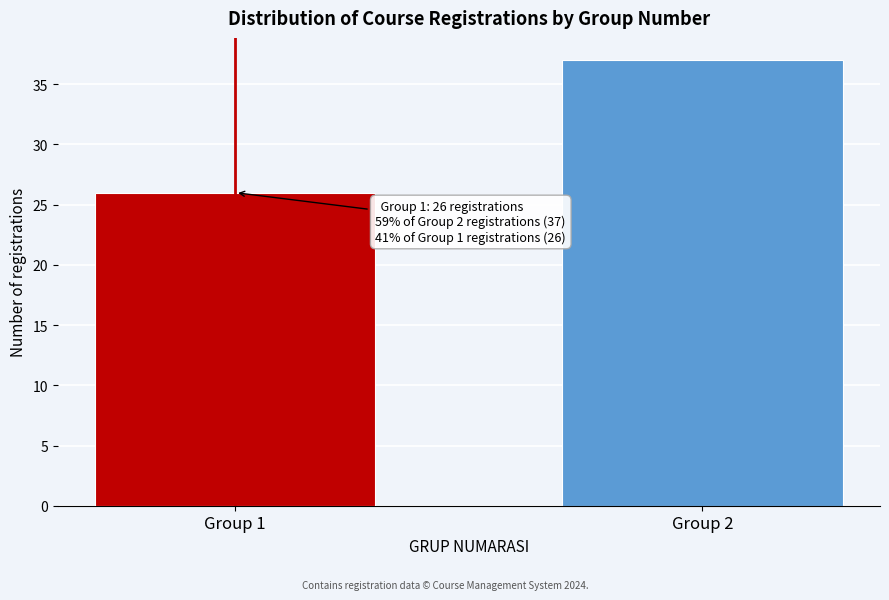

Reading right to left, list all the values displayed in this chart.

37	26